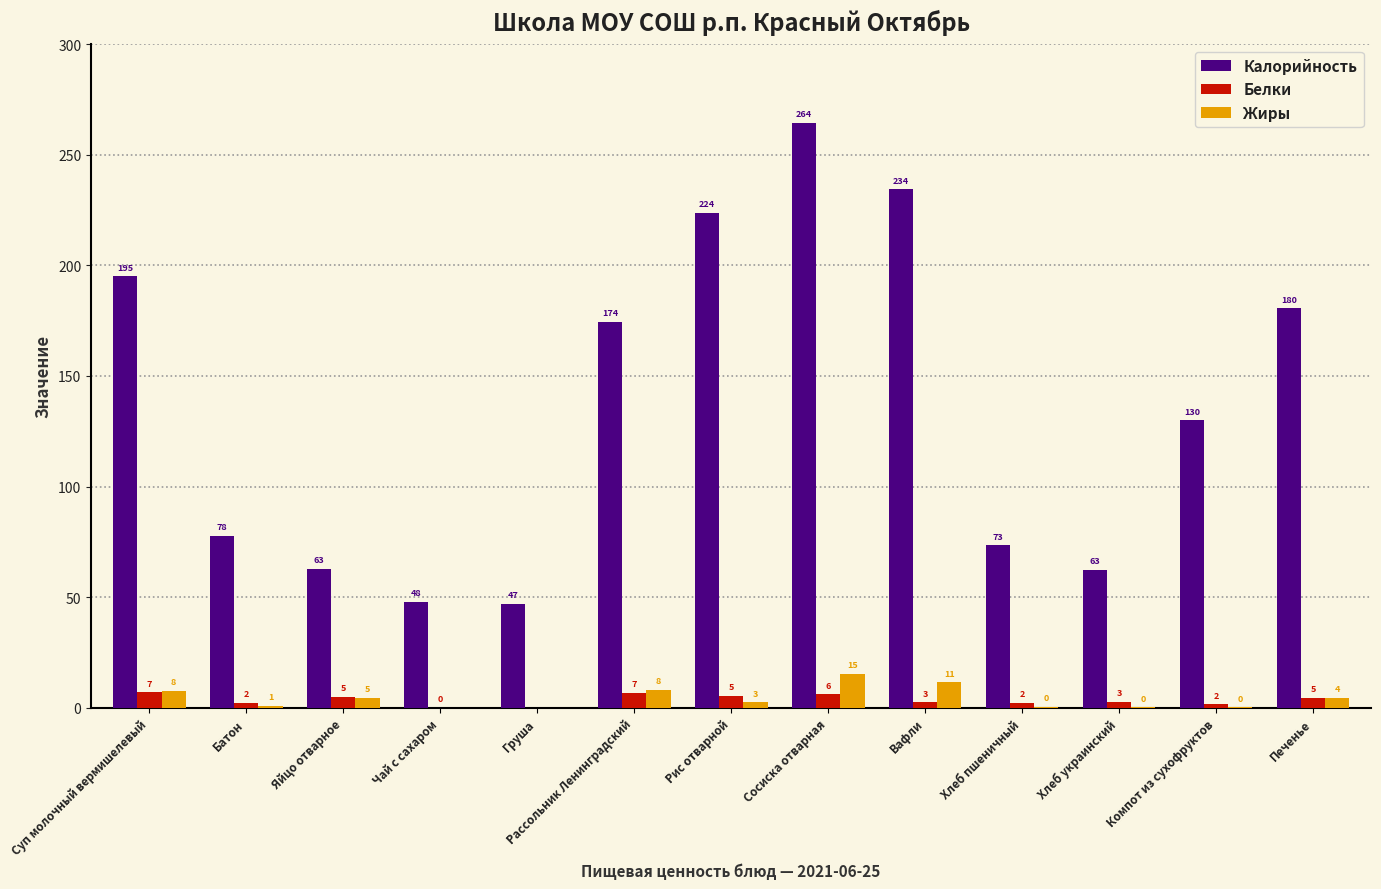

At which category does the chart reach its peak across all series?

Сосиска отварная